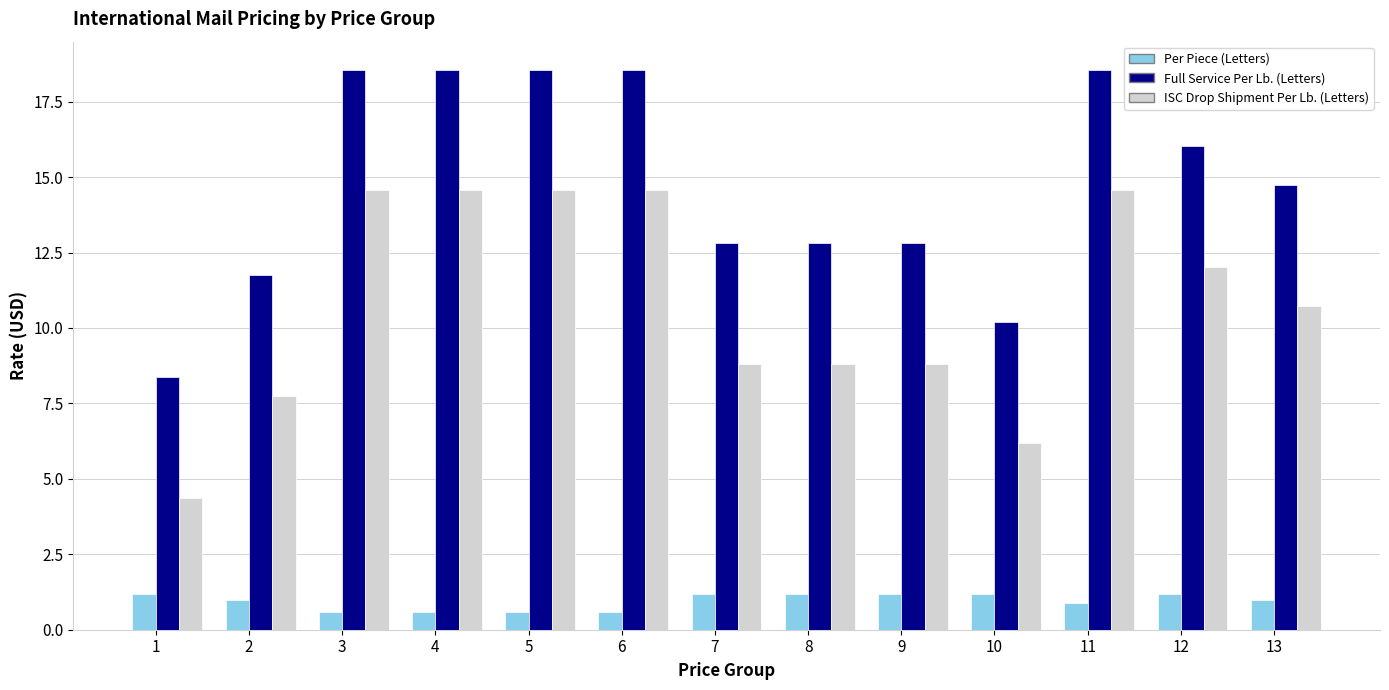

What is the value of the Per Piece (Letters) bar at the 2nd from the left?

1.0